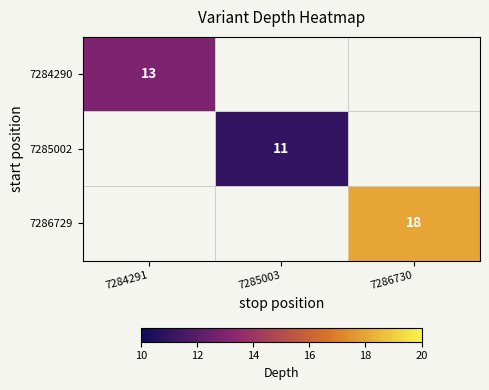

The 7285002 series shows 11 at 7285003. True or false?

True